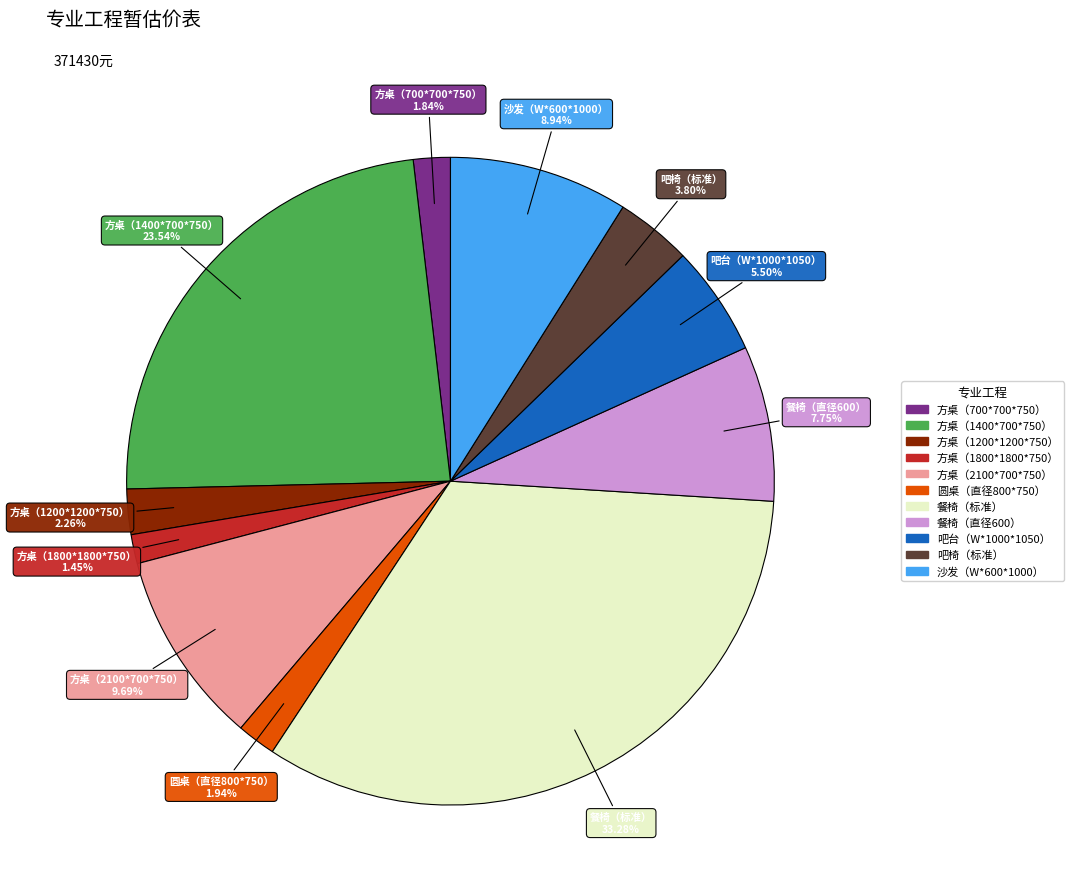

Does 餐椅（直径600） represent more than half of the total?

No